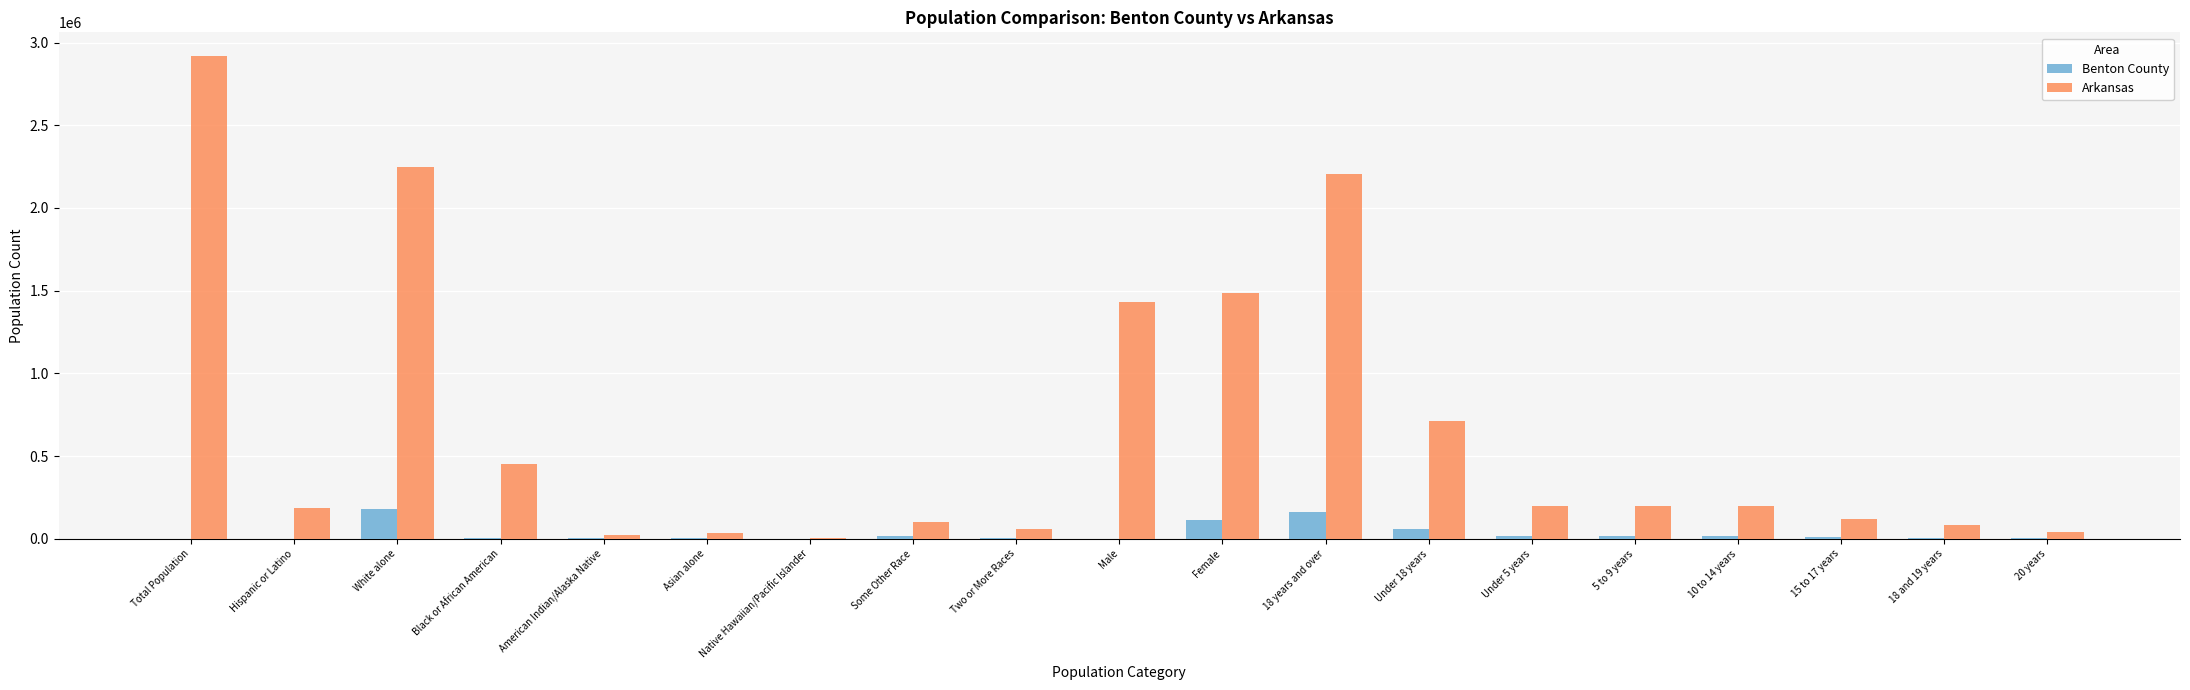

At which category does the chart reach its peak across all series?

Total Population